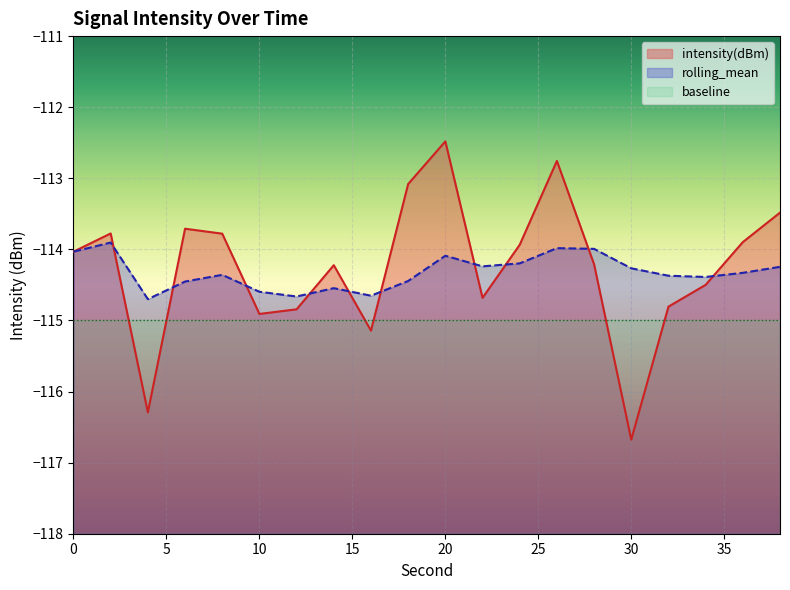

Which has a higher value, 24 or 28?

24